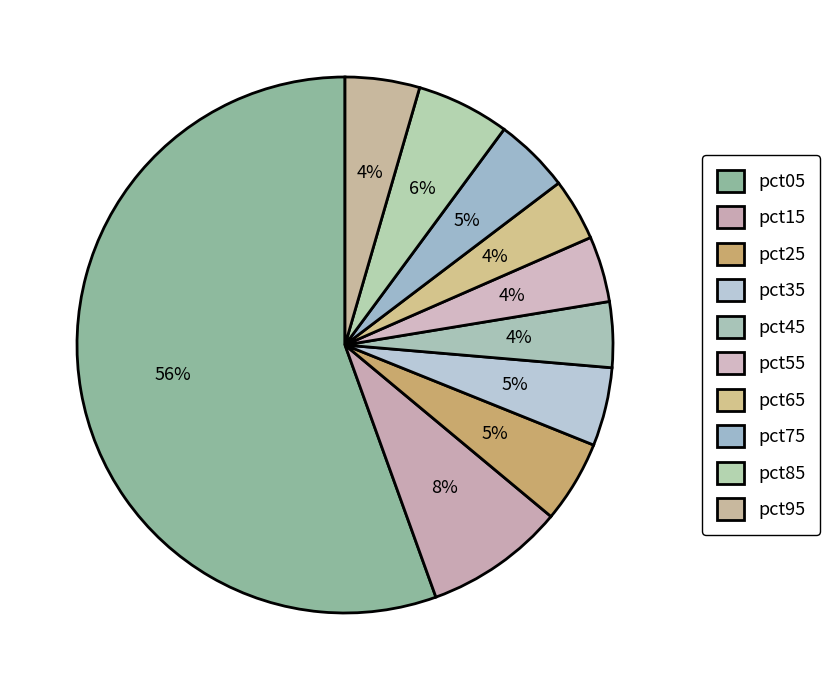

What is the largest slice in the pie chart?

pct05